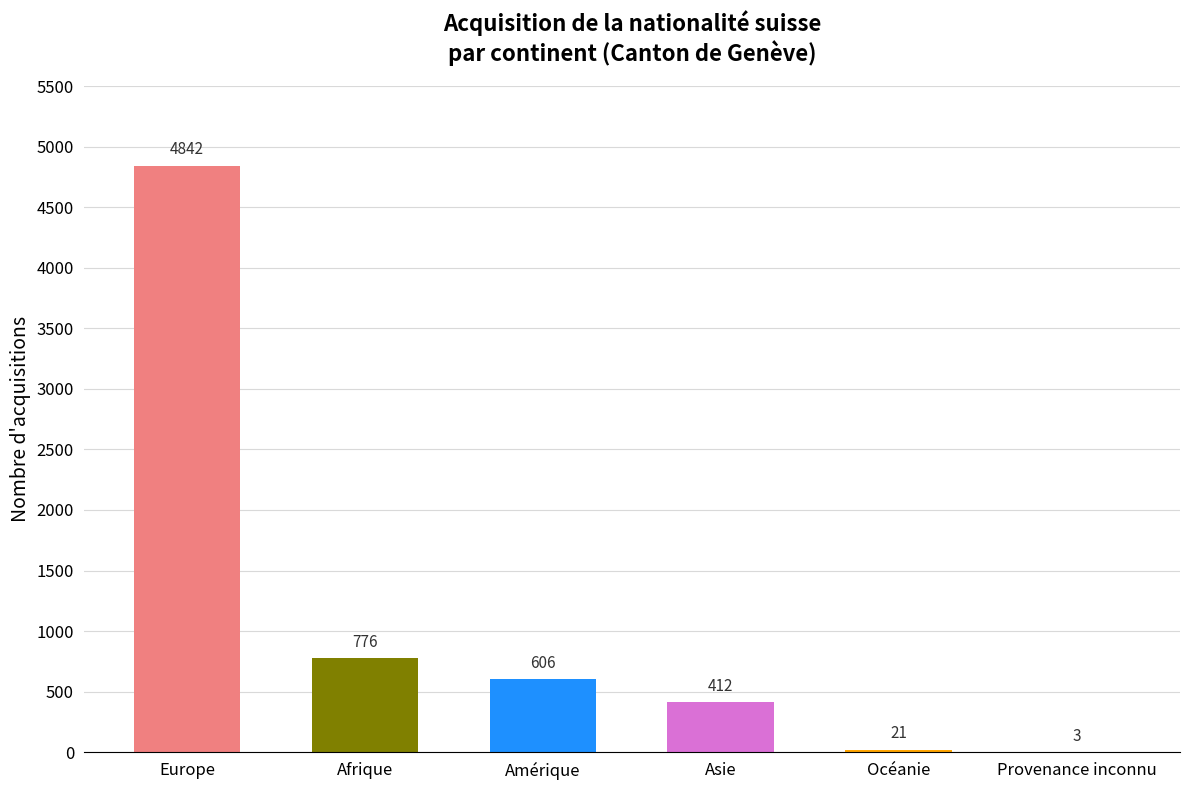

What is the greatest value displayed?

4842